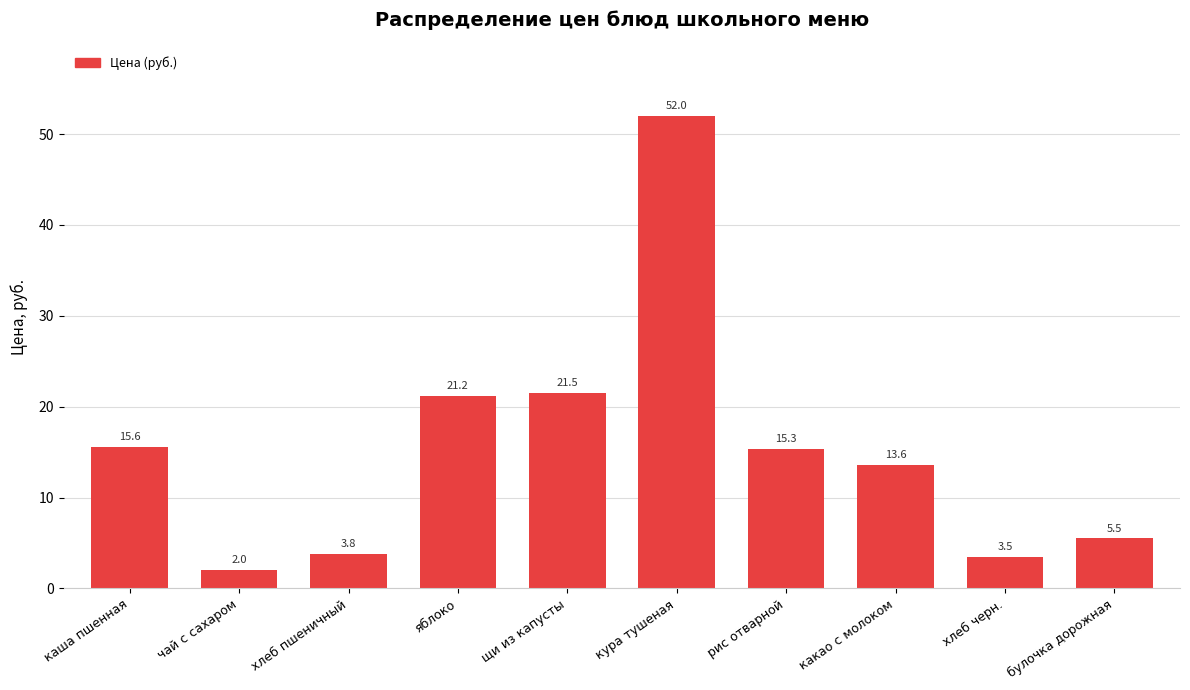

List the labels in order of value, largest first.

кура тушеная, щи из капусты, яблоко, каша пшенная, рис отварной, какао с молоком, булочка дорожная, хлеб пшеничный, хлеб черн., чай с сахаром